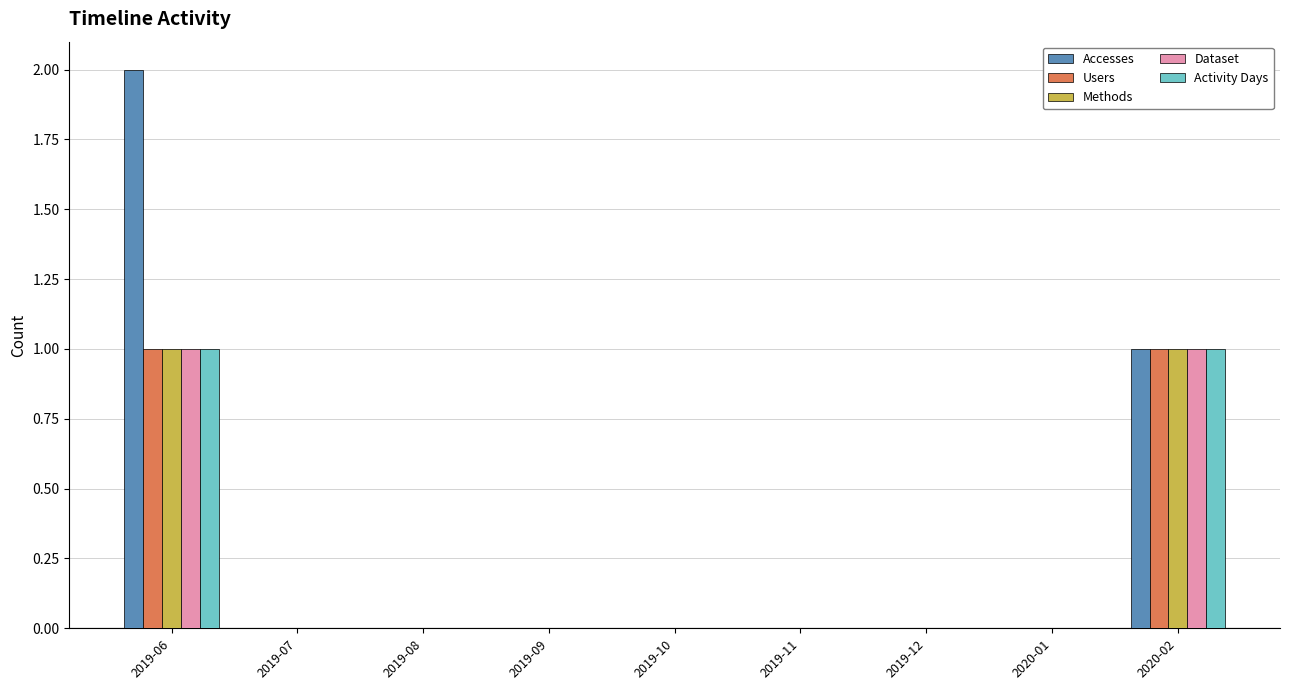

Is it true that Accesses equals 1 at 2019-06?

False